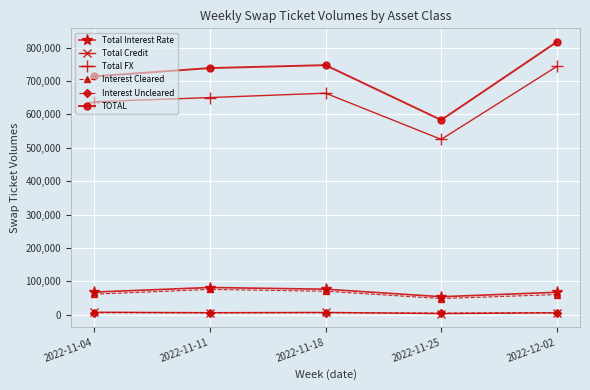

How many series are shown in this chart?

6